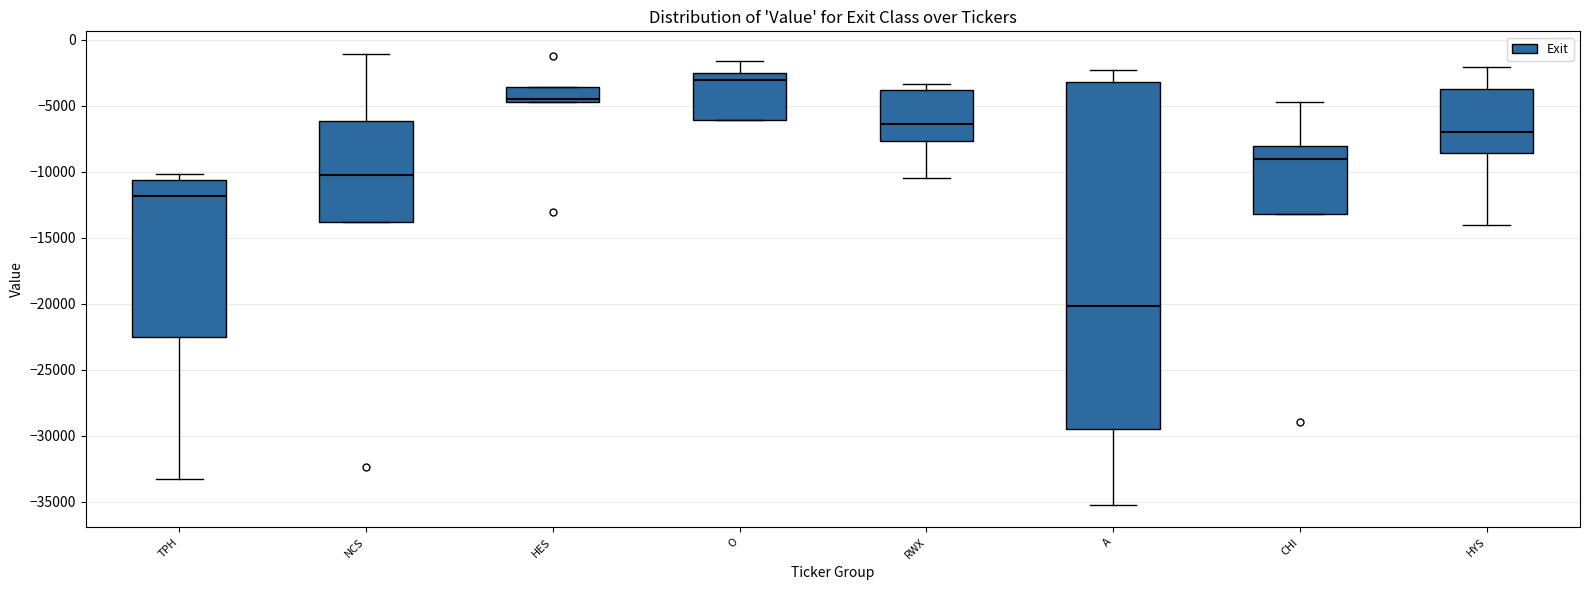

Reading left to right, read every box against the y-axis: the position of its median line, the range the box covers, and the ends of its whiskers. The values are not printed on the chart, so give them approximately, as read against the axis.

TPH: median -12000, box -22500 to -10500, whiskers -33500 to -10000
NCS: median -10000, box -14000 to -6000, whiskers -14000 to -1000
HES: median -4500 (just above the box's lower edge), box -4500 to -3500, whiskers -4500 to -3500
O: median -3000, box -6000 to -2500, whiskers -6000 to -1500
RWX: median -6500, box -7500 to -4000, whiskers -10500 to -3500
A: median -20000, box -29500 to -3000, whiskers -35000 to -2500
CHI: median -9000, box -13000 to -8000, whiskers -13000 to -4500
HYS: median -7000, box -8500 to -3500, whiskers -14000 to -2000